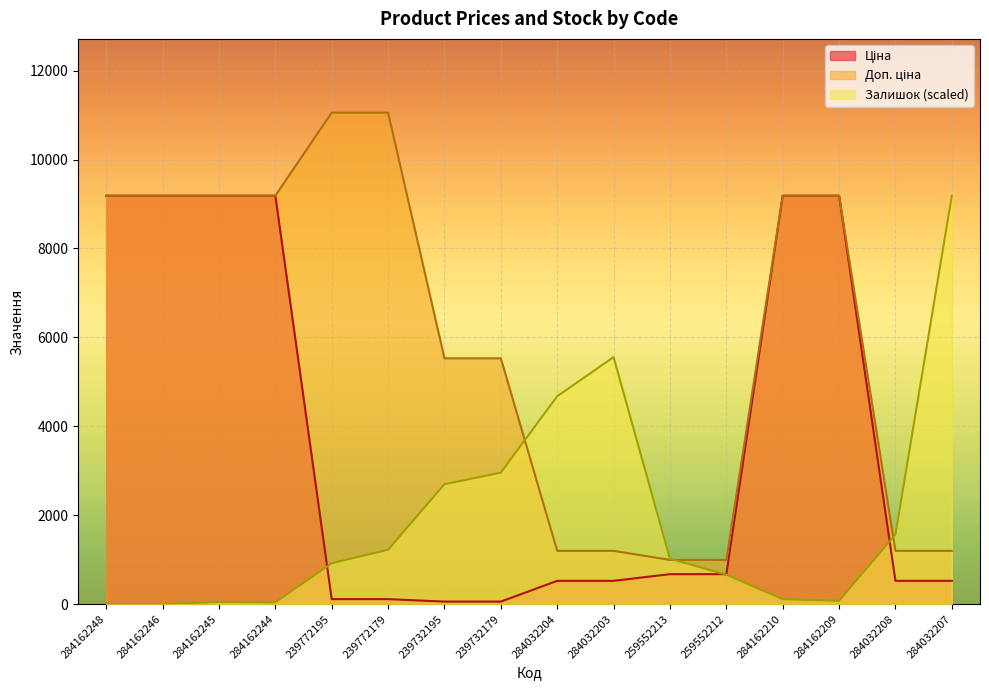

True or false: Залишок and Доп. ціна intersect in this chart.

True